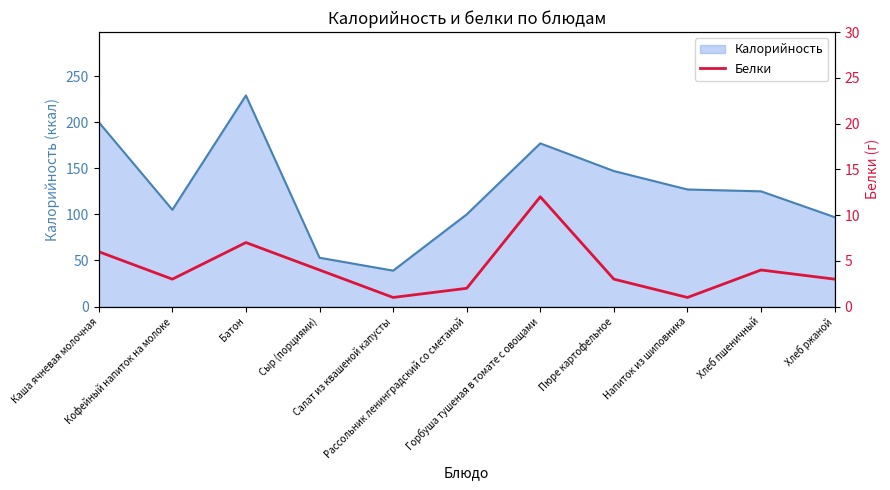

The value at Напиток из шиповника is 0. True or false?

False